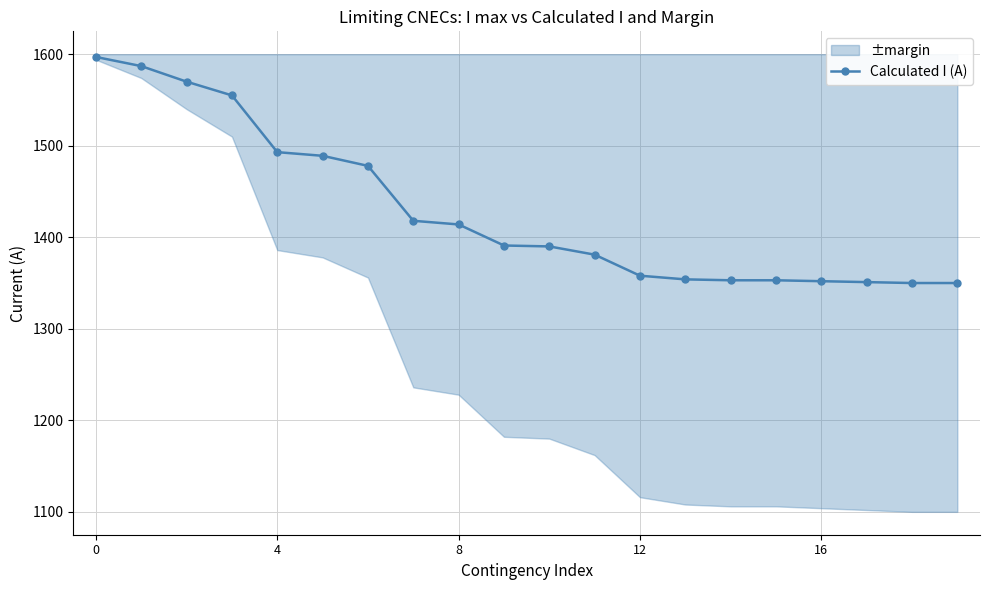

True or false: there are more than 1 points higher than both neighbors.

False